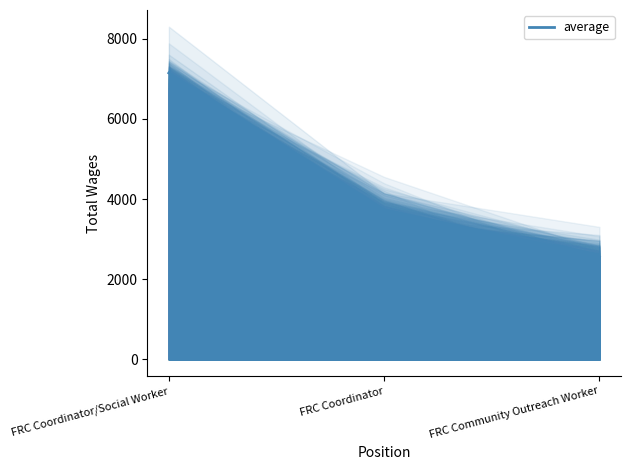

At which category does the chart reach its minimum across all series?

FRC Community Outreach Worker